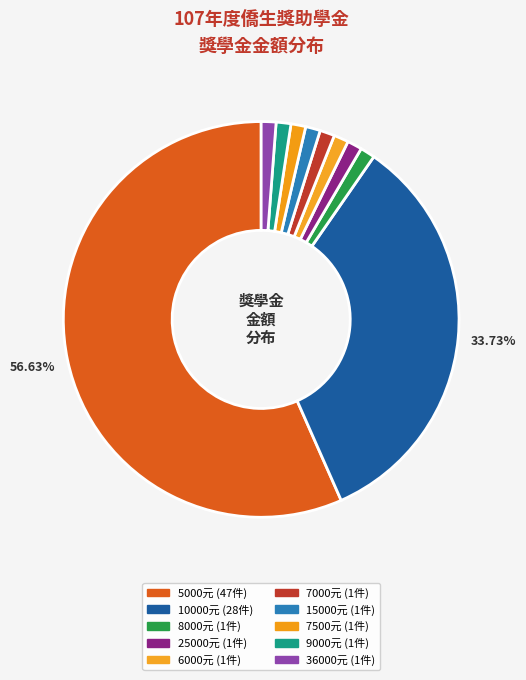

Is there any slice that represents more than half of the pie?

Yes